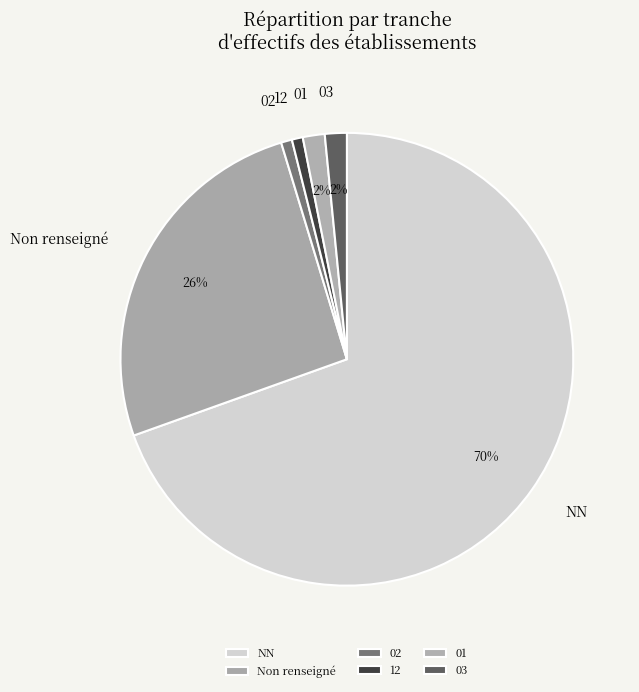

Is there any slice that represents more than half of the pie?

Yes